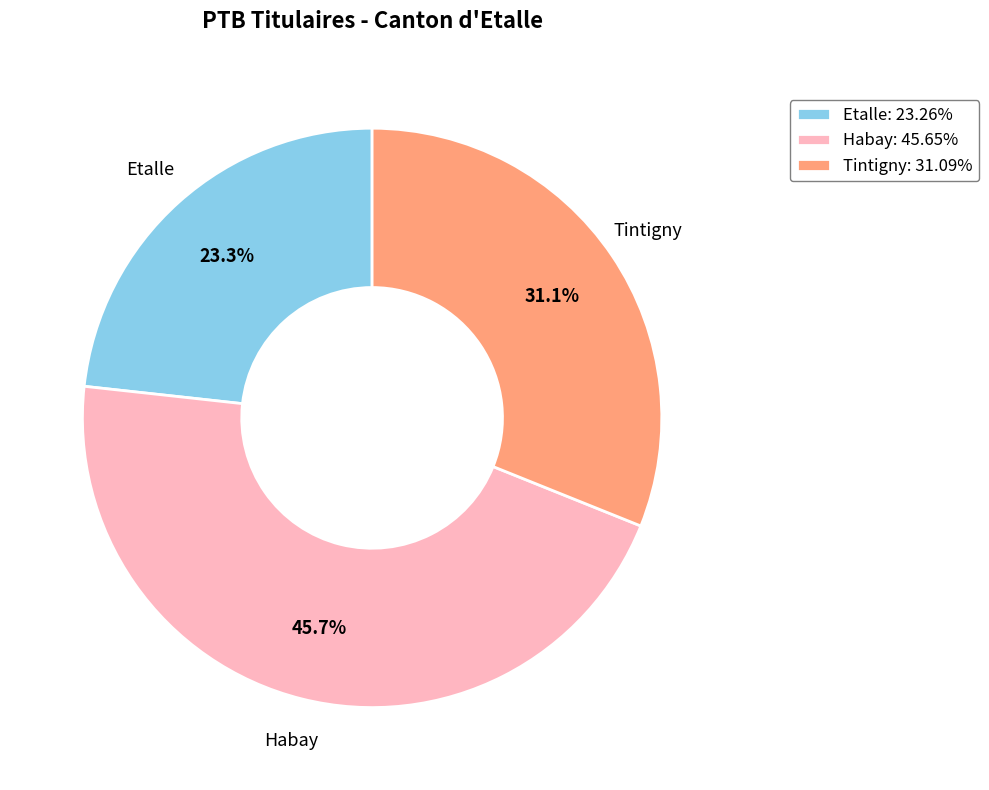

To the nearest percent, what is the difference between the Tintigny and Etalle slice percentages?

8%